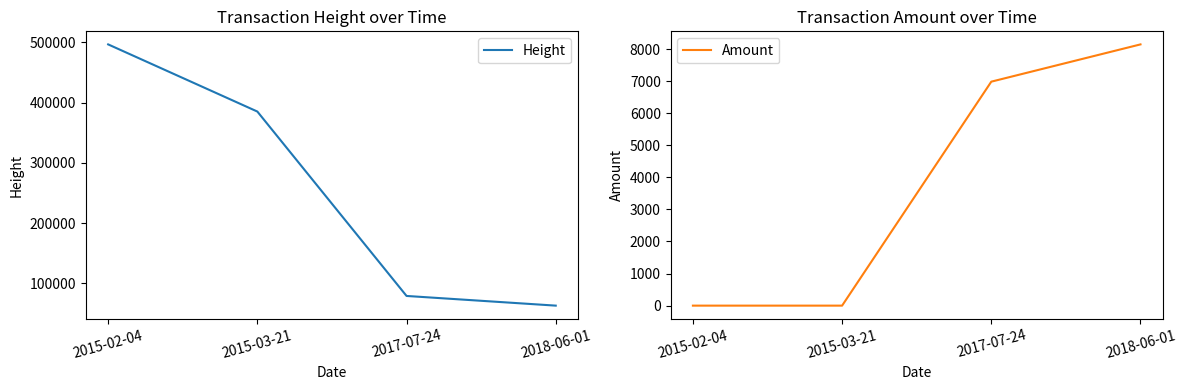

True or false: Height and Amount intersect in this chart.

False